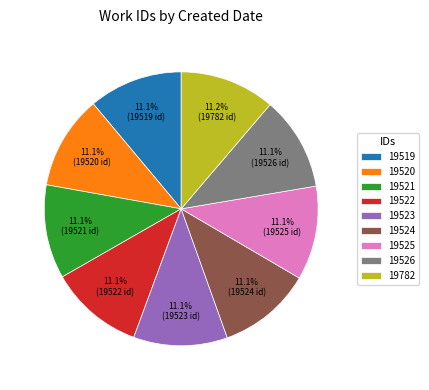

Approximately how many times larger is the value at 19523 compared to 19521?

1.0